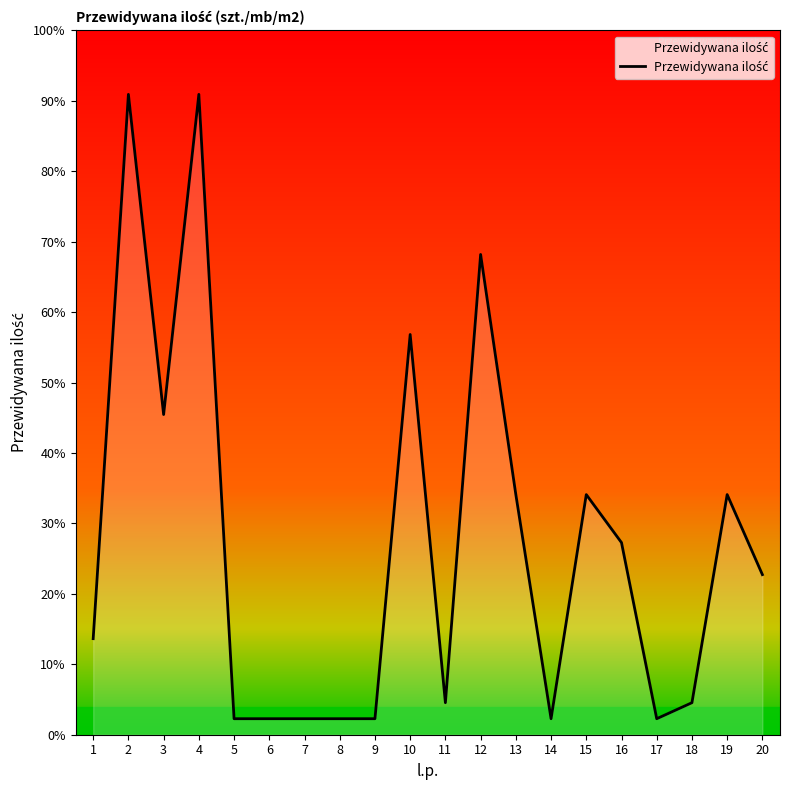

Does the chart have visible grid lines?

No